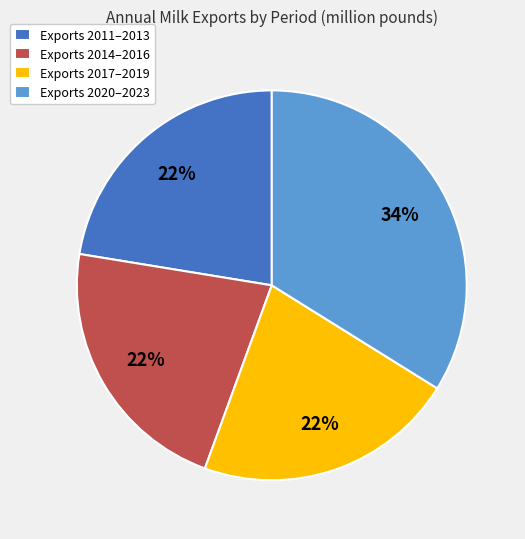

To the nearest percent, what is the average slice percentage?

25%